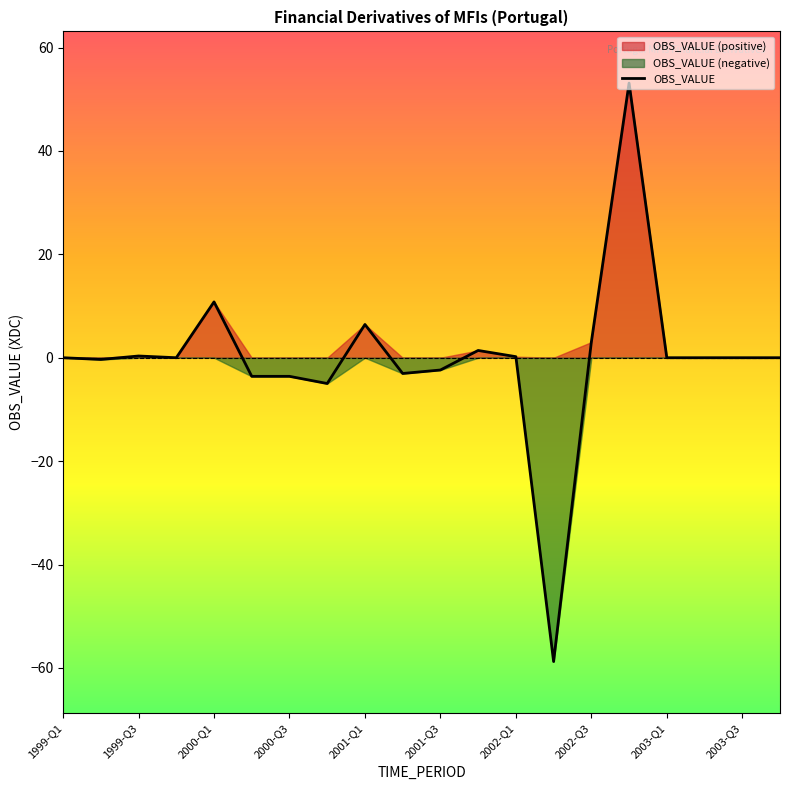

What is the lowest value of the OBS_VALUE series?

-58.8